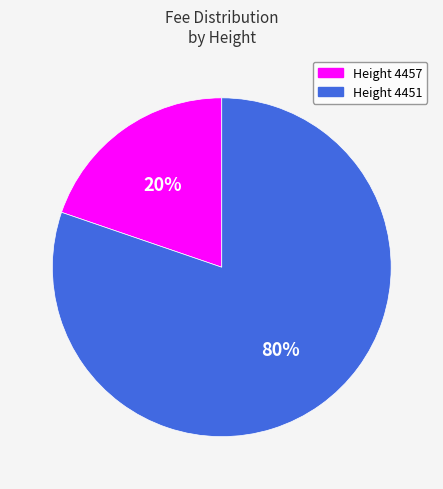

Count the number of slices in the pie.

2